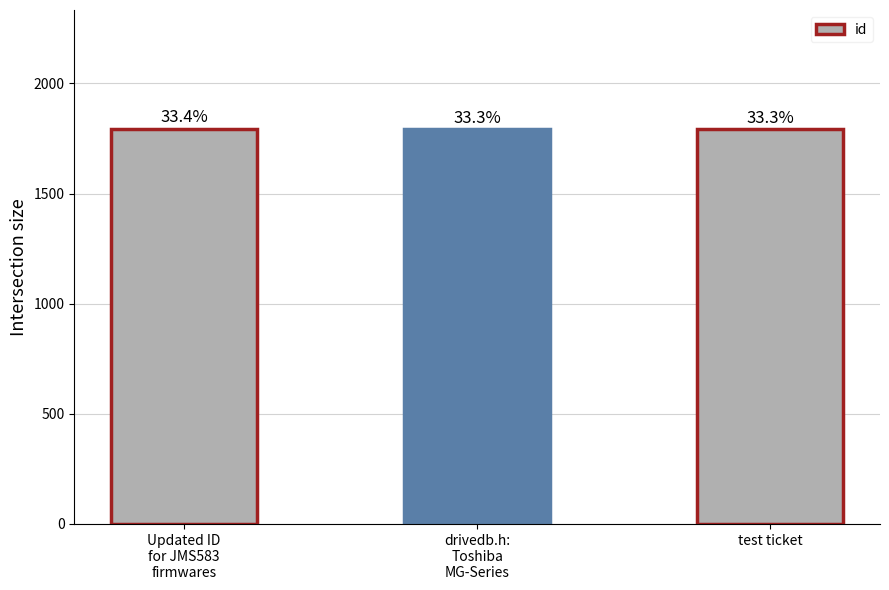

What position from the right is drivedb.h:
Toshiba
MG-Series?

2